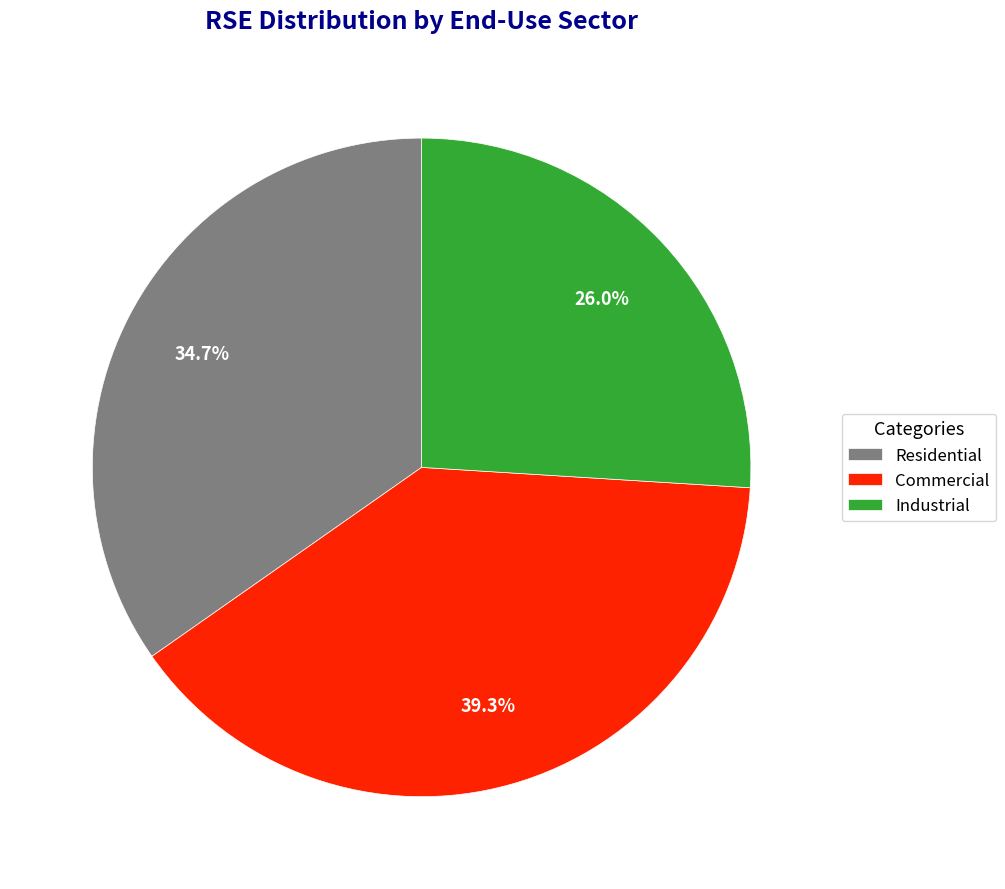

Between Residential and Industrial, which is larger?

Residential